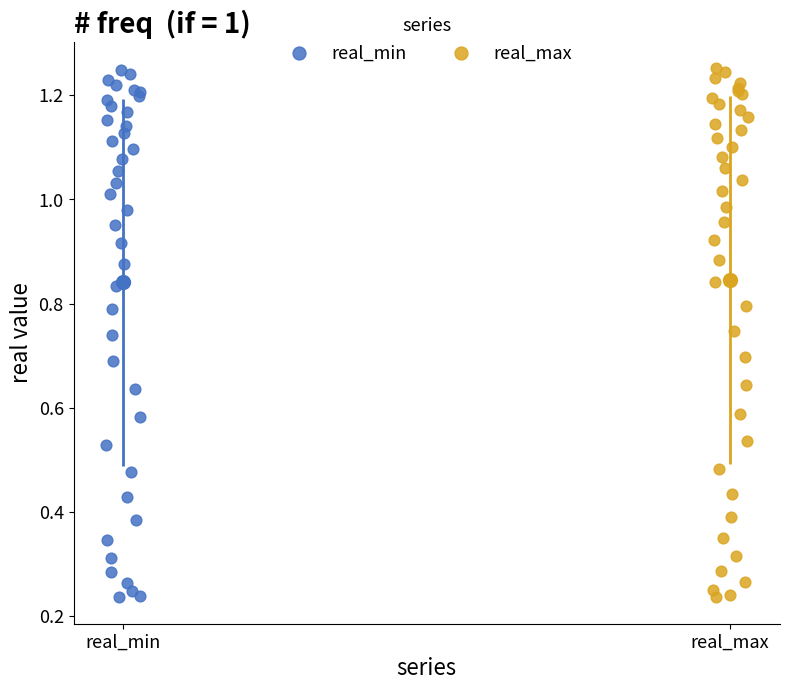

Which series has the widest spread of Y values?

real_max